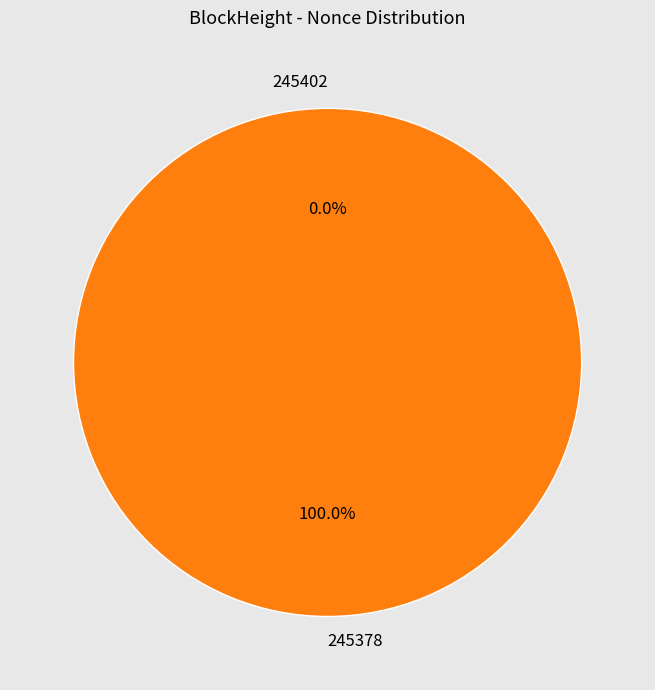

Rank the categories by value from lowest to highest.

245402, 245378